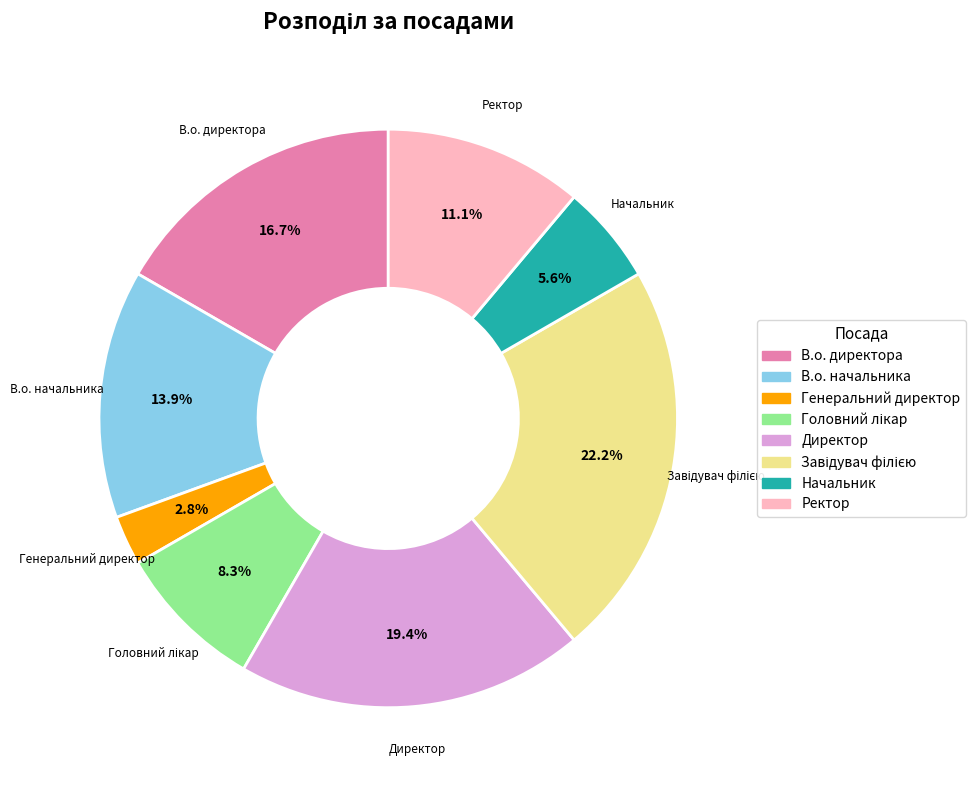

Approximately how many times larger is the value at В.о. директора compared to Генеральний директор?

6.0